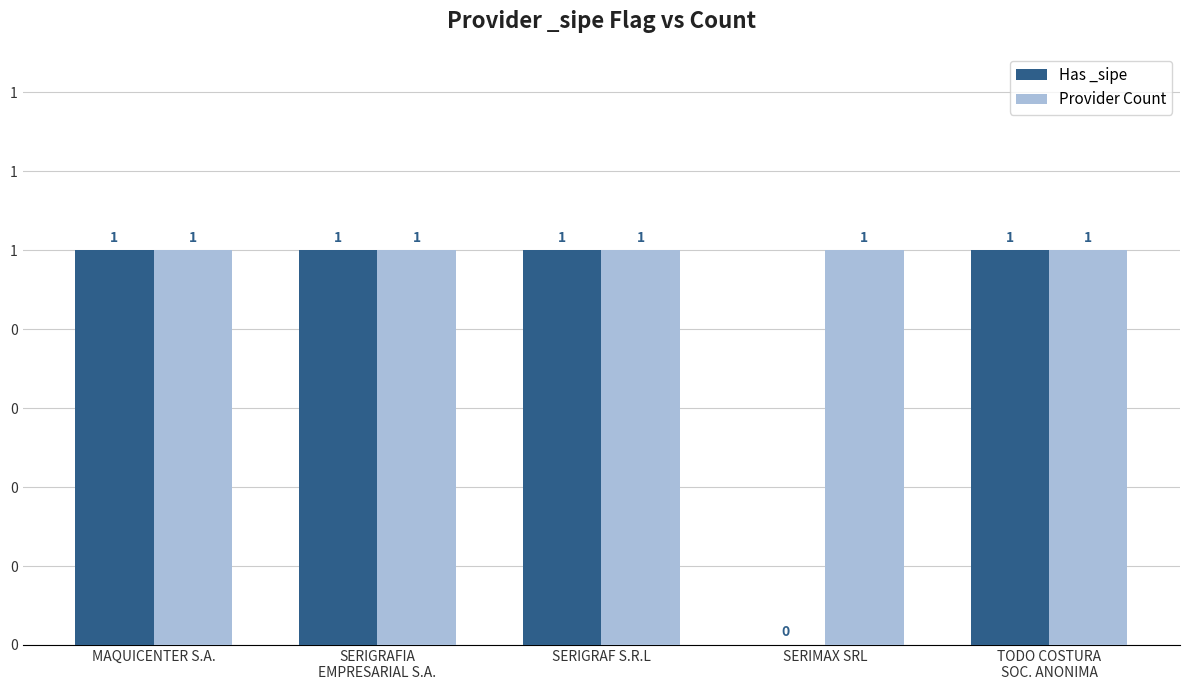

Which has a higher value, SERIGRAFIA
EMPRESARIAL S.A. or SERIMAX SRL?

SERIGRAFIA
EMPRESARIAL S.A.